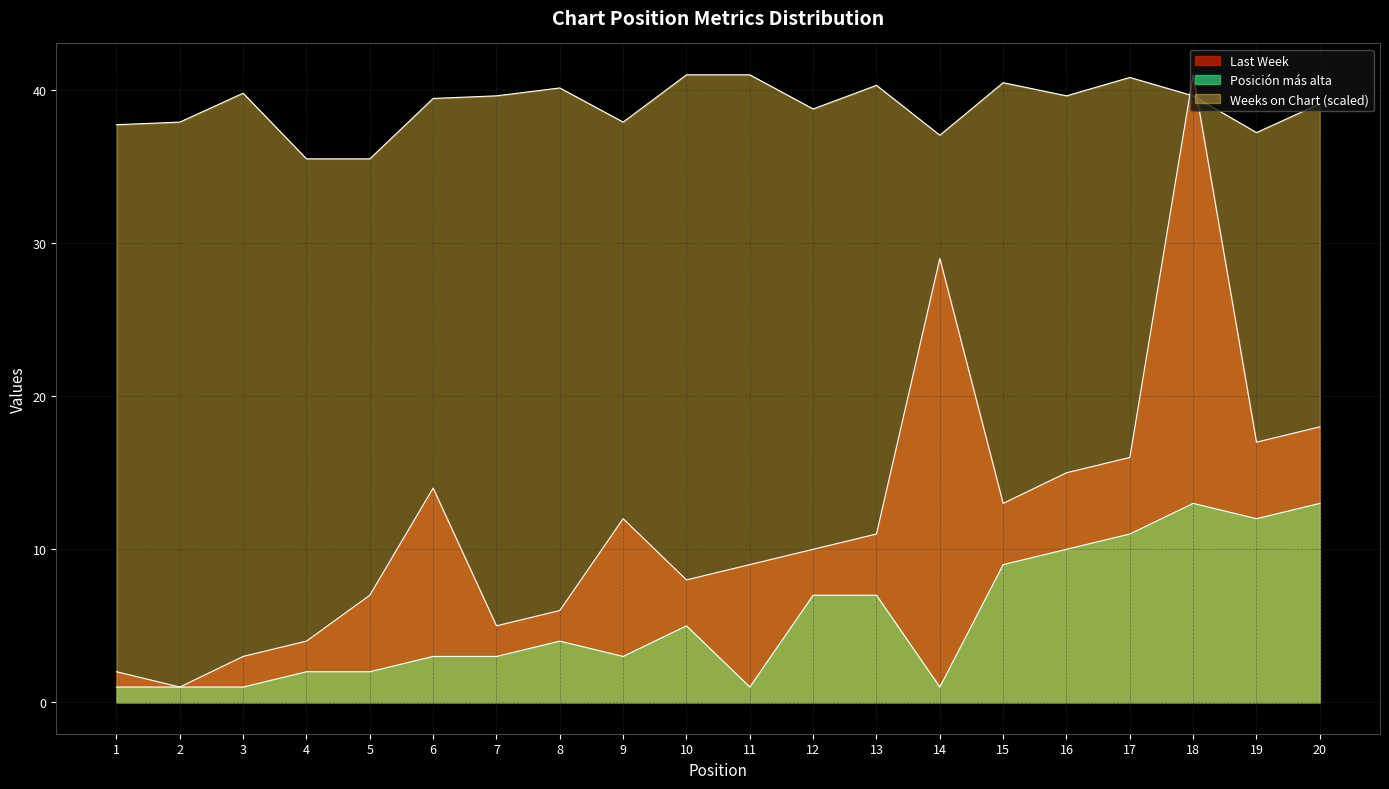

Count the number of data series in this chart.

3